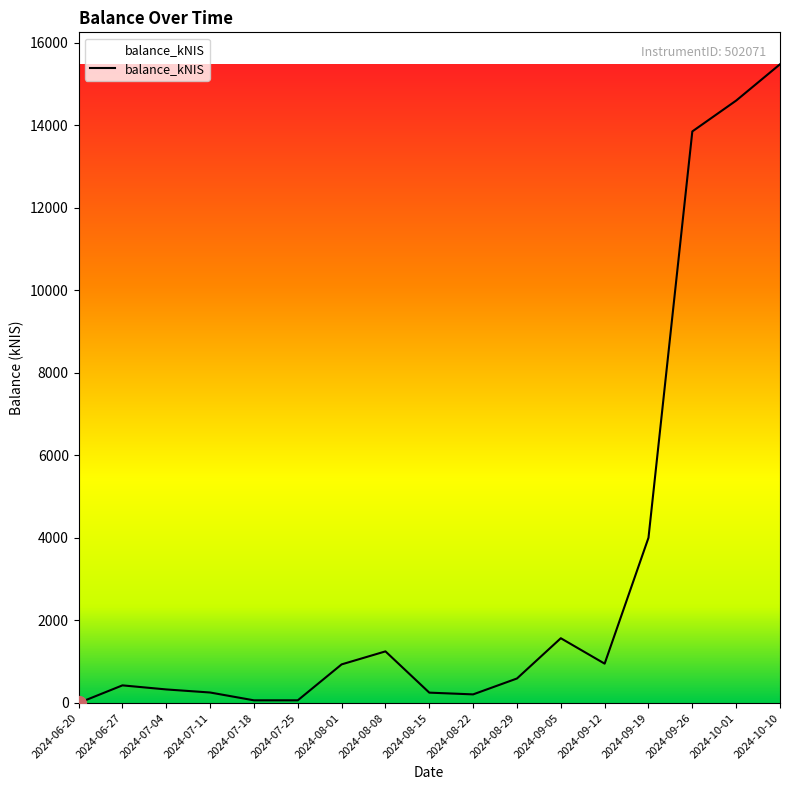

What is the difference between the maximum and minimum values?

15476.3